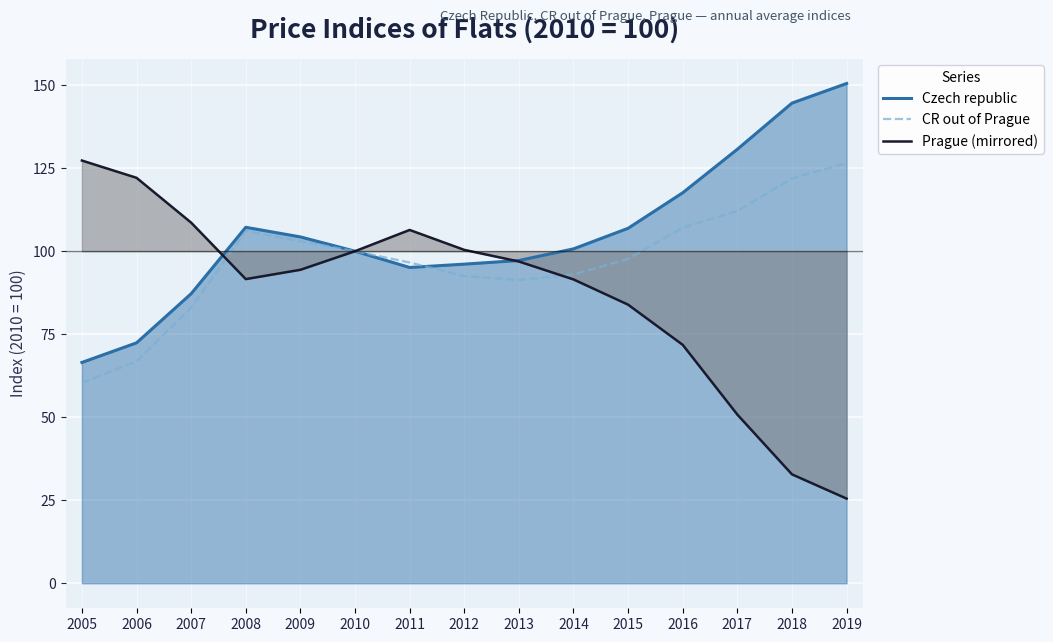

List the series in order of their peak value, highest first.

Czech republic, Prague (mirrored), CR out of Prague